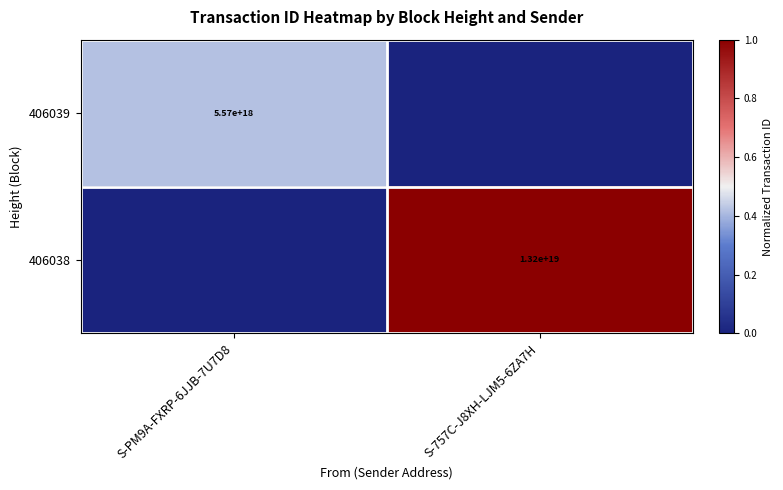

What is the total value across all series at S-PM9A-FXRP-6JJB-7U7D8?

0.4